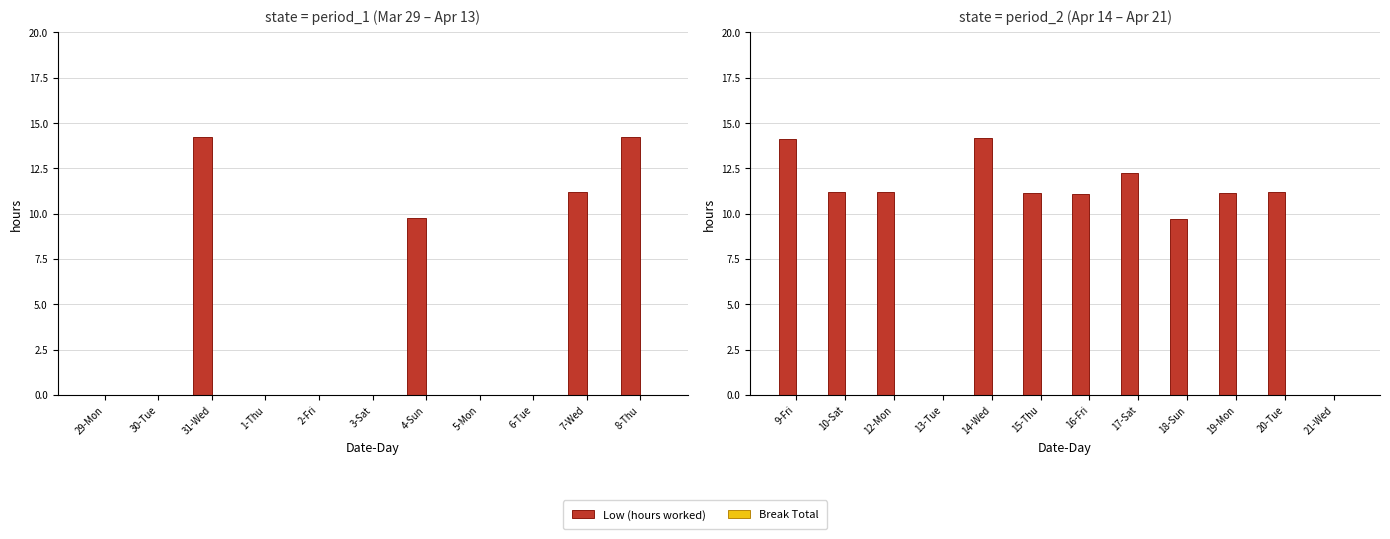

What is the difference between the maximum and minimum values in the Low (hours worked) series?

14.2